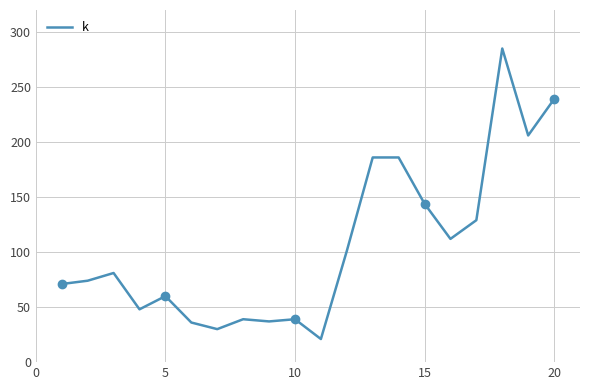

The value of k at 10 is 39. True or false?

True